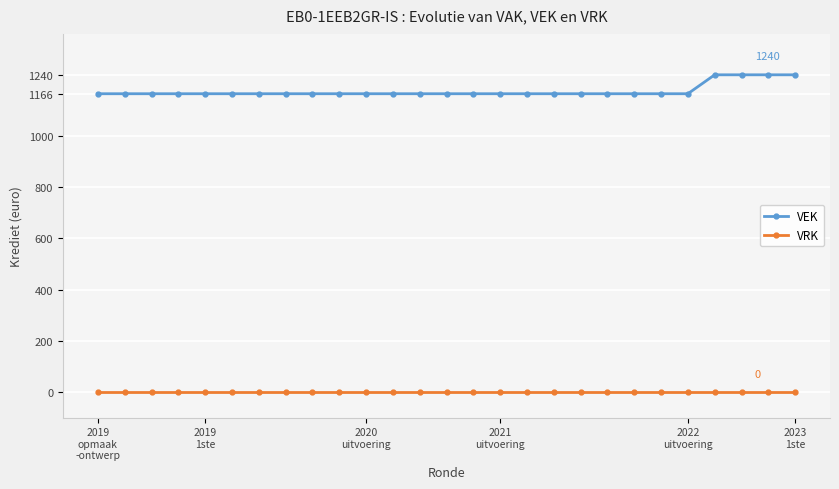

Rank the series by their maximum value, from highest to lowest.

VEK, VRK